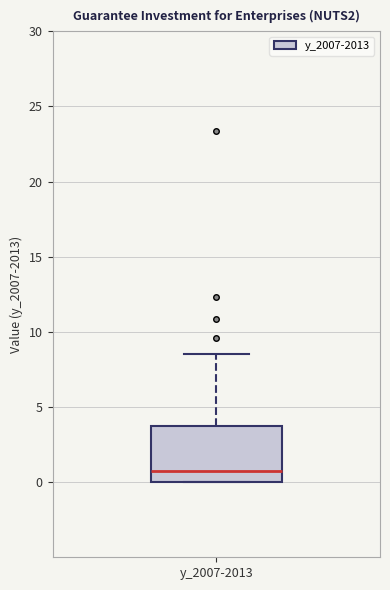

Read this box plot against the y-axis: the position of the median line, the range covered by the box, and the ends of both whiskers. The values are not printed on the chart, so give them approximately, as read against the axis.

median 1.0, box 0.0 to 4.0, whiskers 0.0 to 8.5